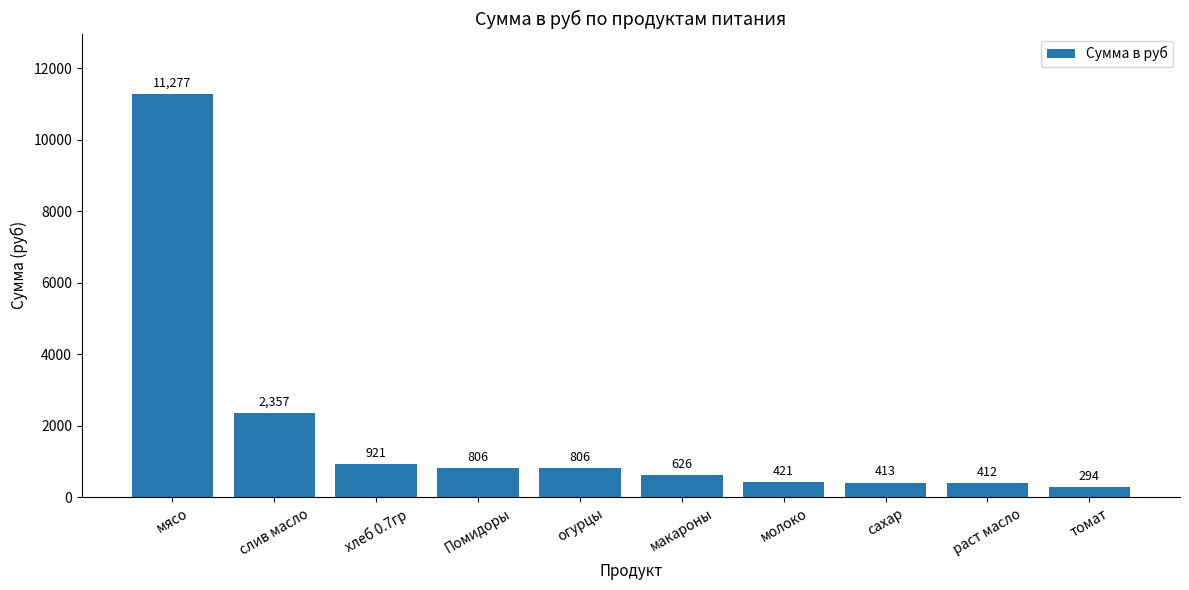

Where does the data first go above 805?

мясо